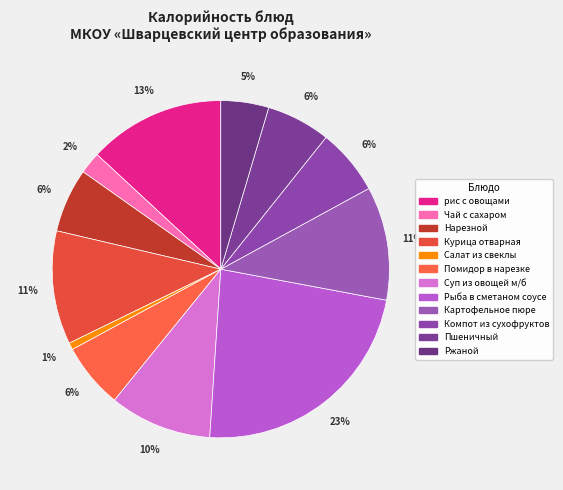

To the nearest percent, what portion does Нарезной represent?

6%